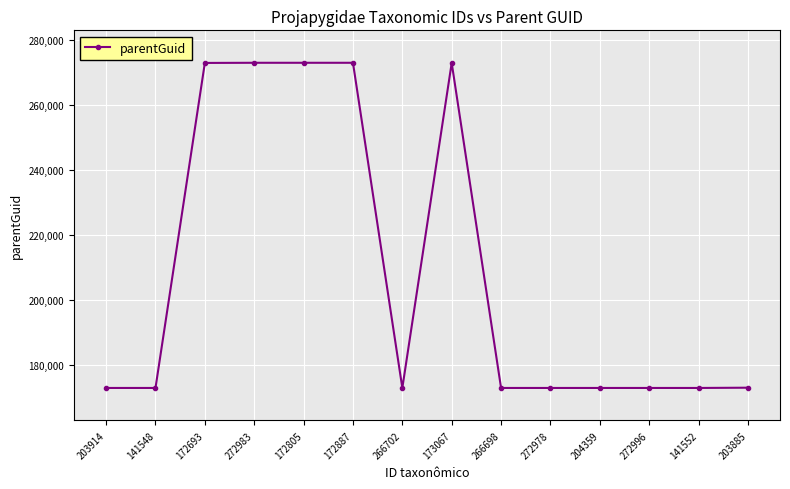

What is the ratio of the value at 172887 to the value at 203885?

1.6